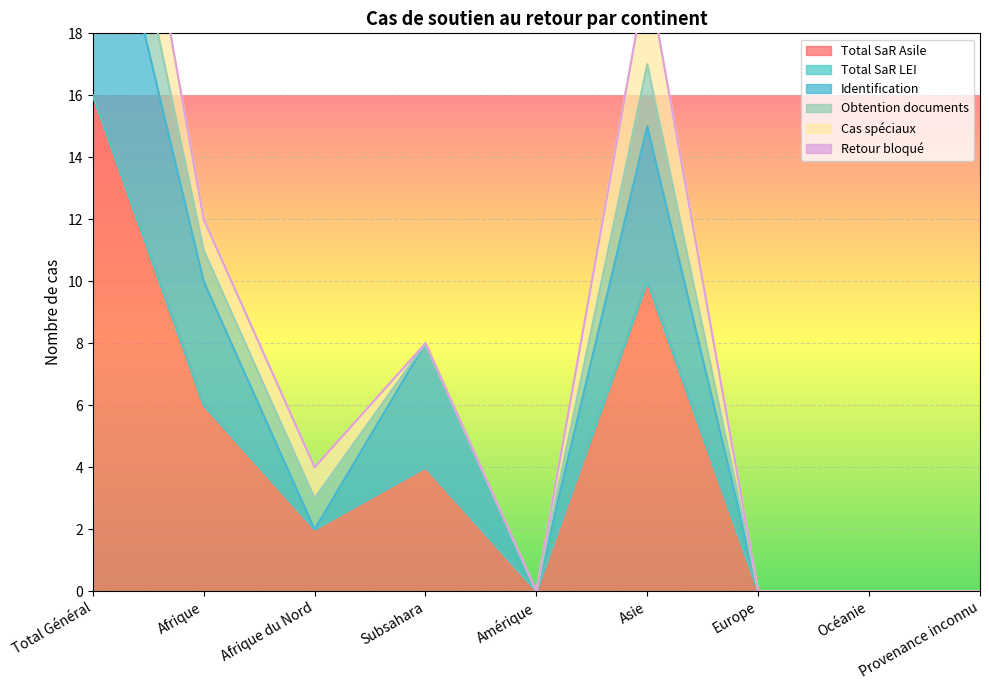

Which series has the widest spread of values?

Total SaR Asile